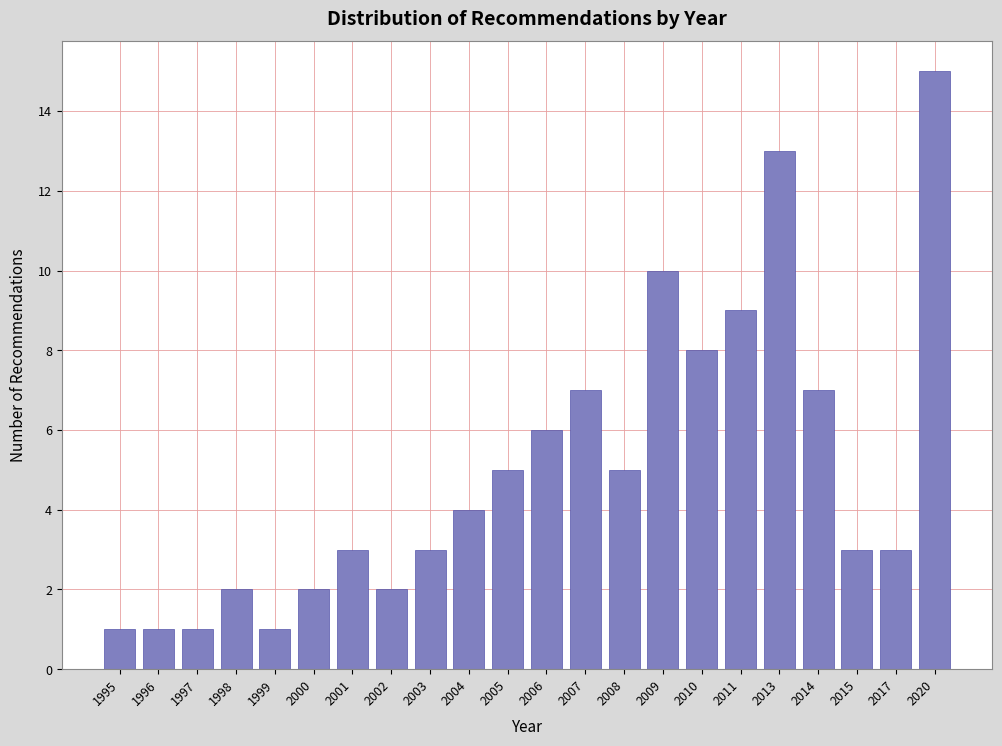

Reading left to right, transcribe all the data shown in this chart.

1	1	1	2	1	2	3	2	3	4	5	6	7	5	10	8	9	13	7	3	3	15